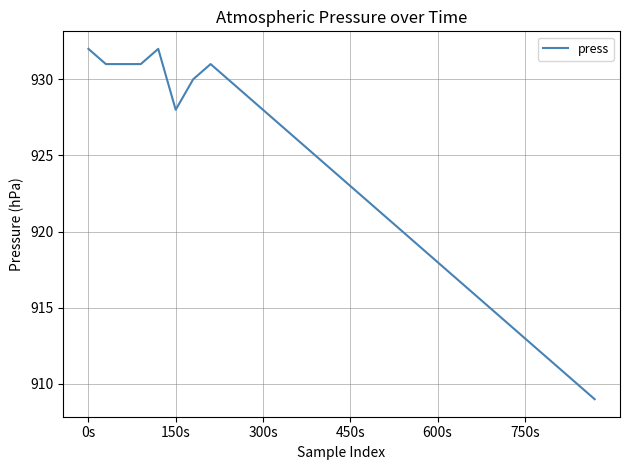

What is the minimum value shown in the chart?

909